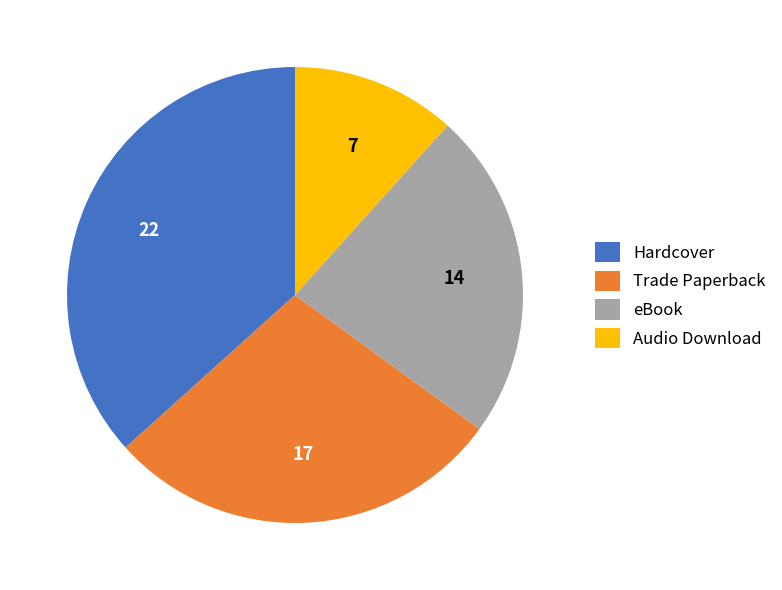

Approximately how many times larger is the value at eBook compared to Hardcover?

0.6